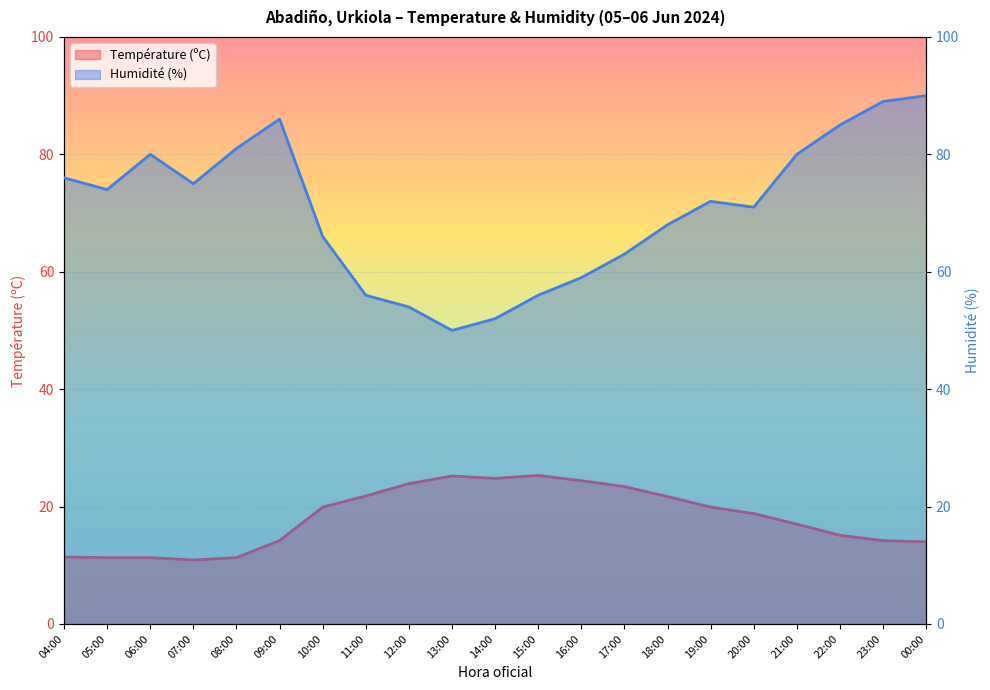

True or false: Humidité (%) has a value of 85.0 at 22:00.

True